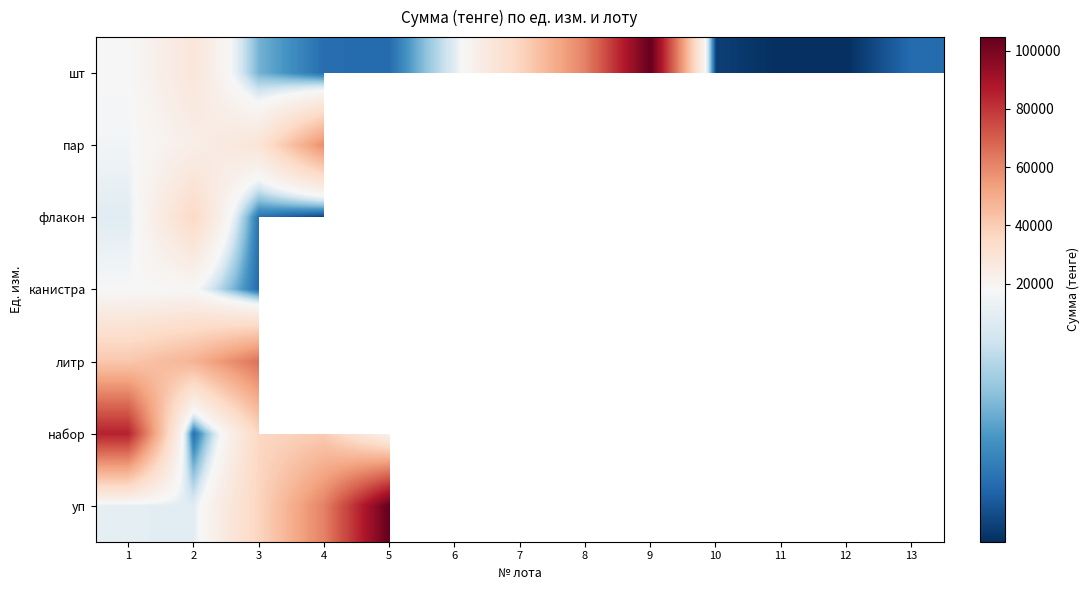

Count the number of categories in the chart.

13